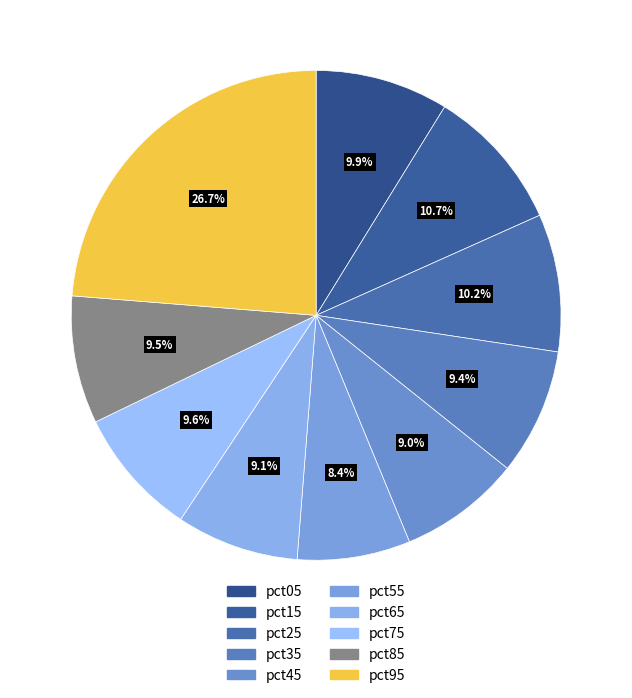

Is the sum of pct95 and pct75 greater than half?

No